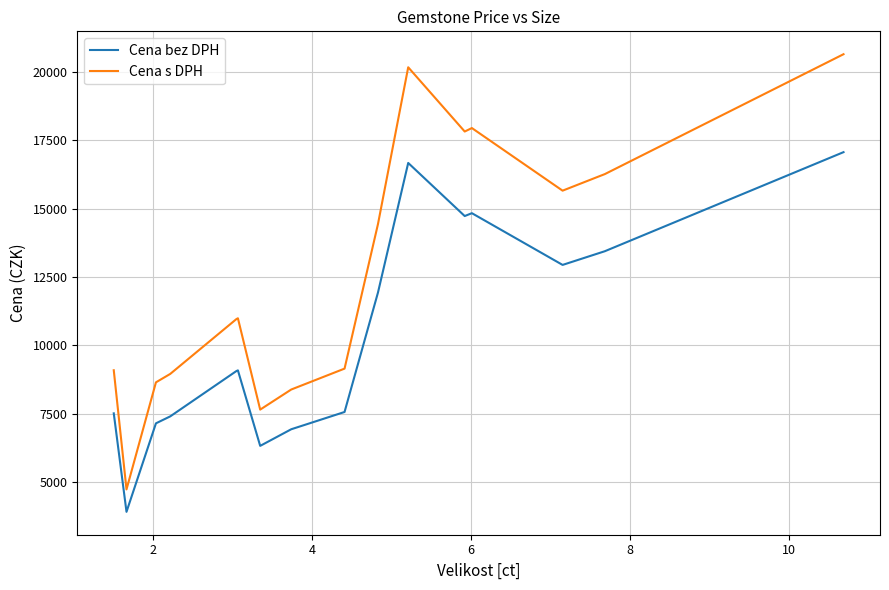

Is it true that Cena bez DPH equals 26746 at 0?

False